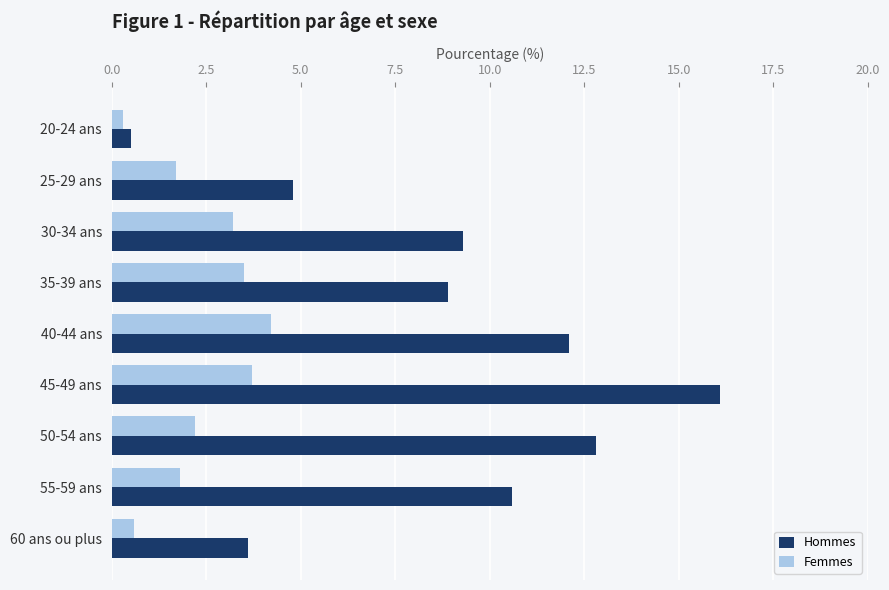

The value of Hommes at 25-29 ans is 1.3. True or false?

False